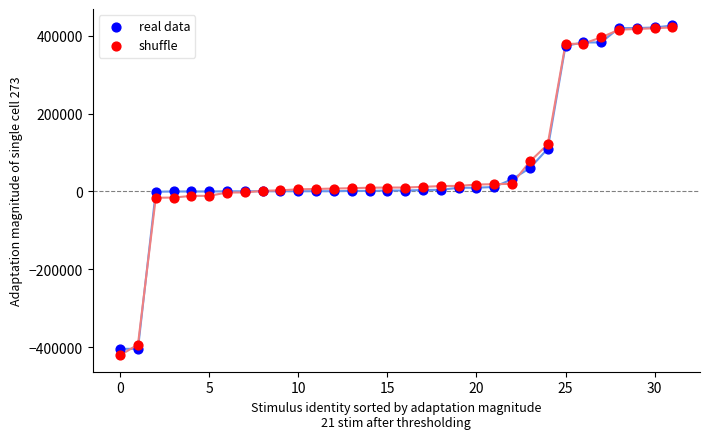

What are all the series names shown in the legend?

real data, shuffle